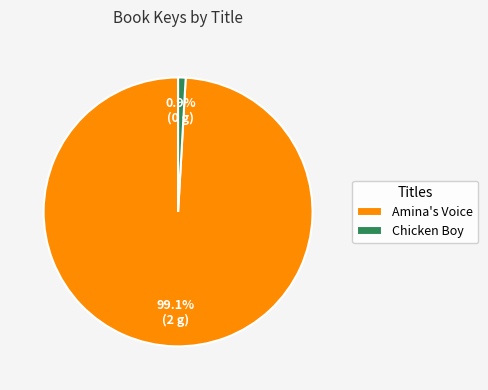

How many segments does this pie chart have?

2